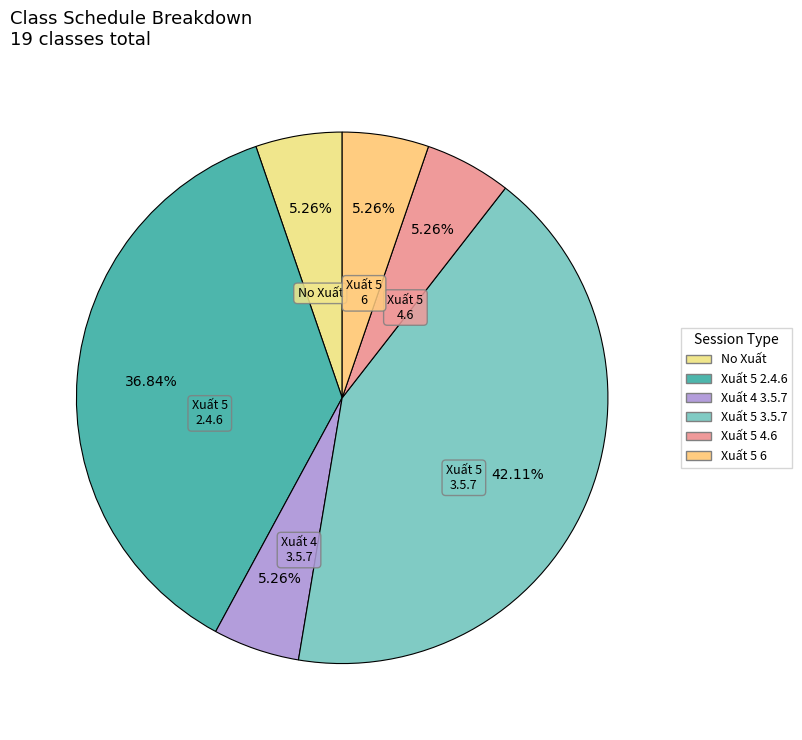

Does any single category account for the majority?

No